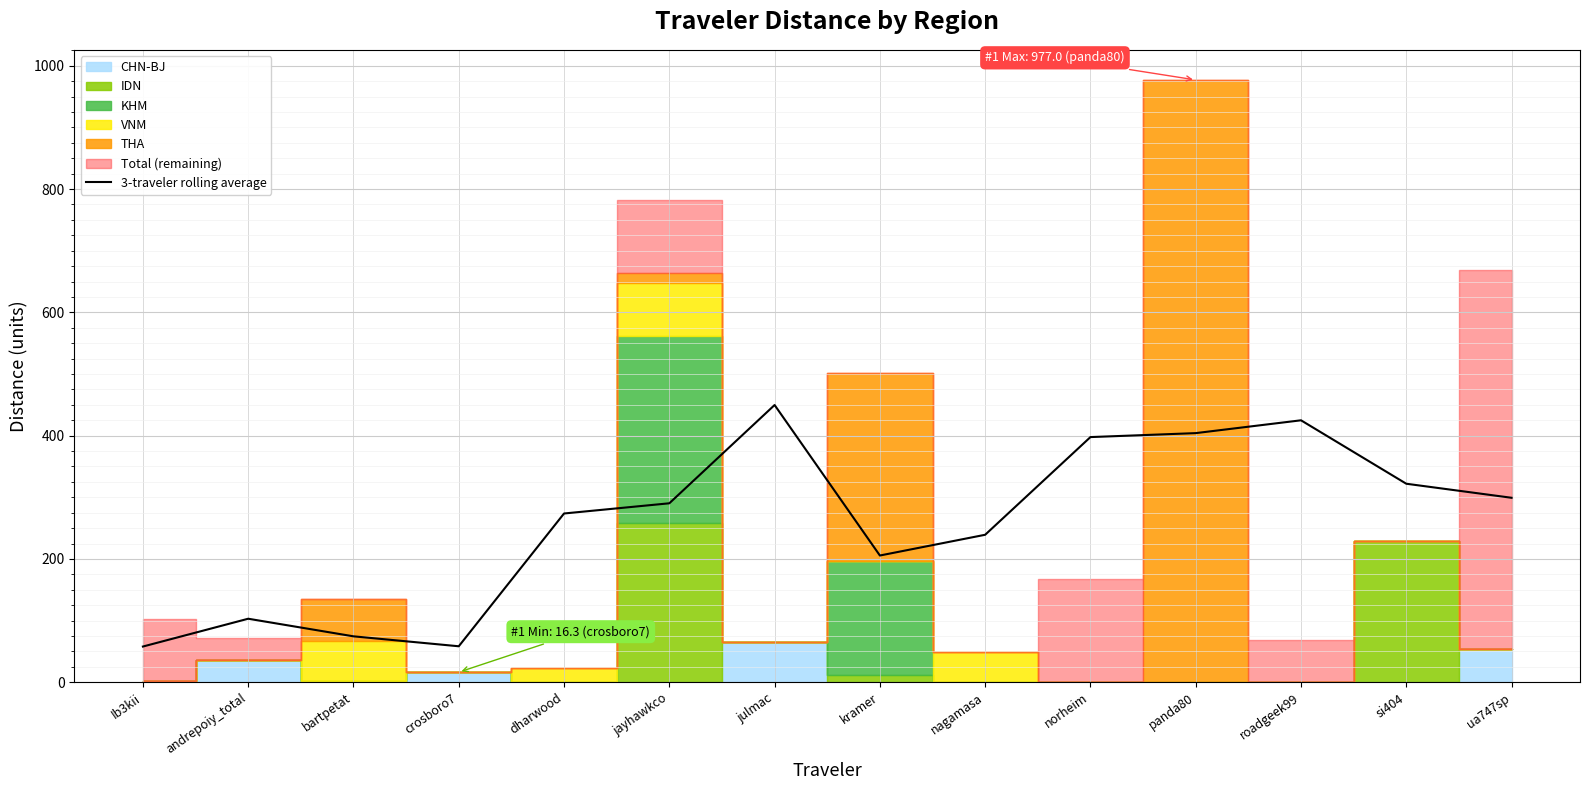

What is the label of the 2nd point from the right?

si404